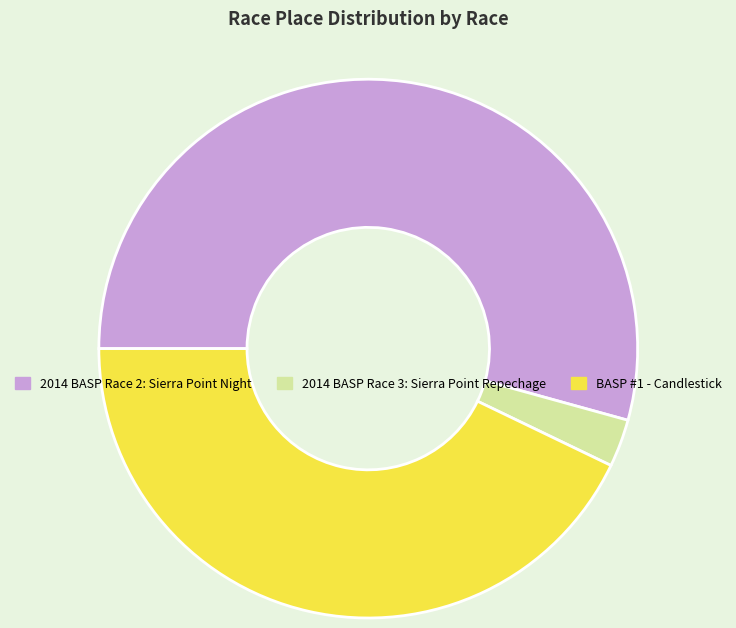

Approximately how many times larger is the value at 2014 BASP Race 3: Sierra Point Repechage compared to BASP #1 - Candlestick?

0.1